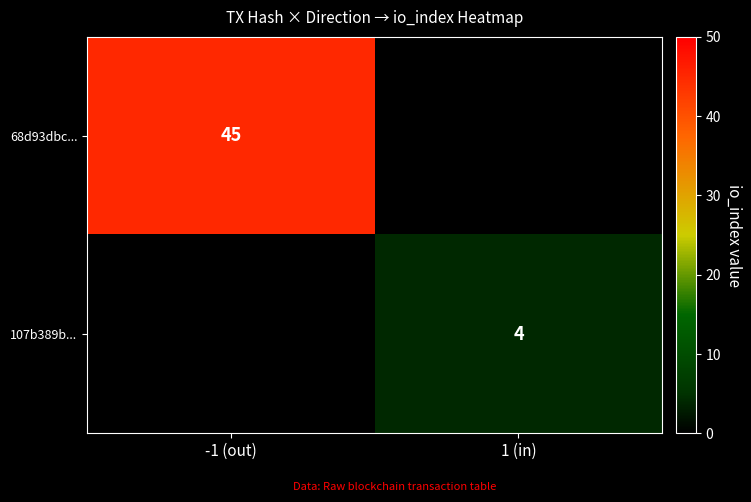

Is it true that 107b389b... equals 4 at 1 (in)?

True